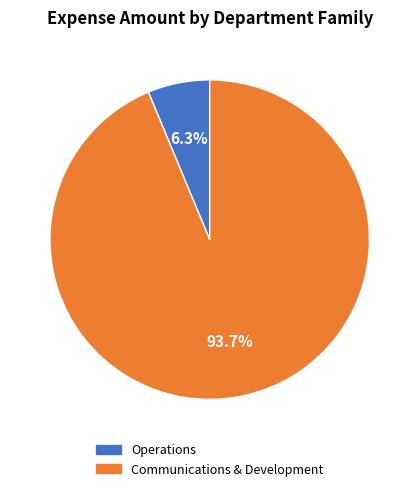

Between Operations and Communications & Development, which is larger?

Communications & Development